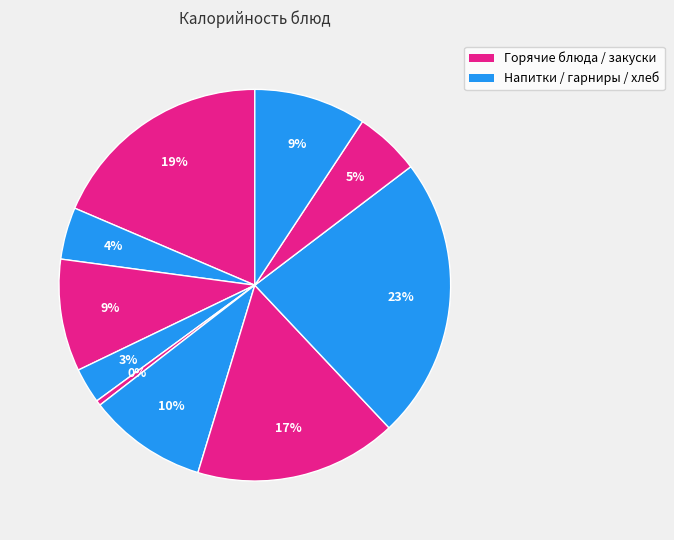

What is the largest slice in the pie chart?

гречка отварная